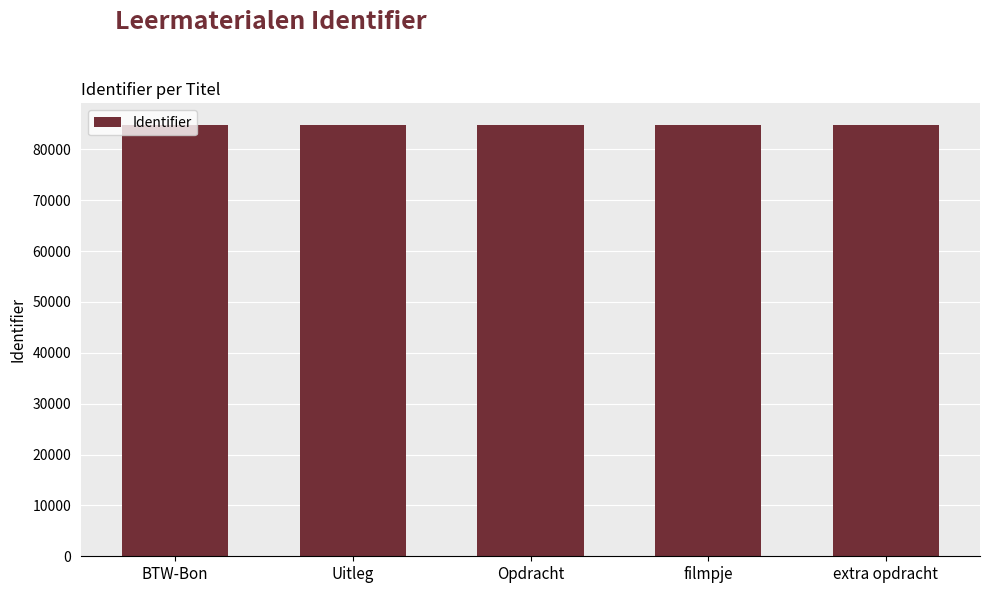

What is the greatest value displayed?

84791